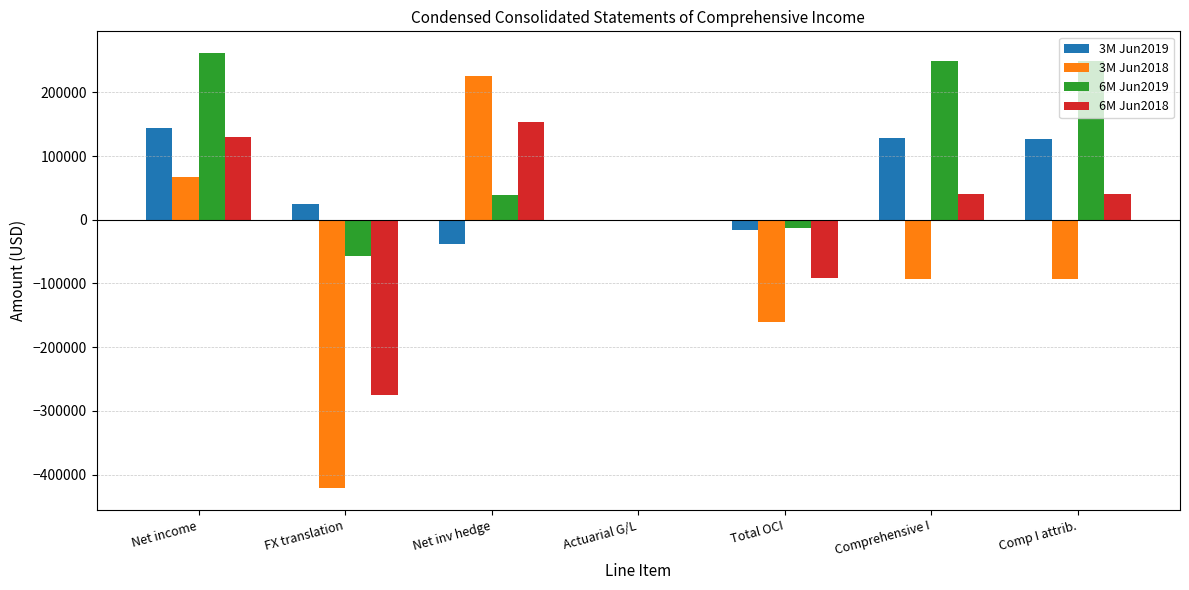

Which series has the largest range (max minus min)?

3M Jun2018